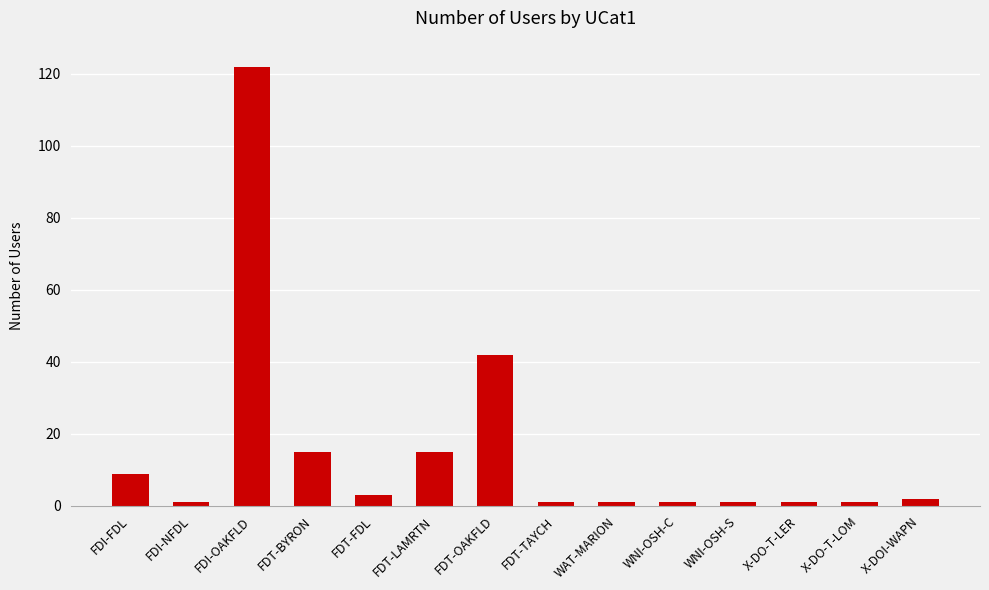

What is the difference between the maximum and second lowest values?

121